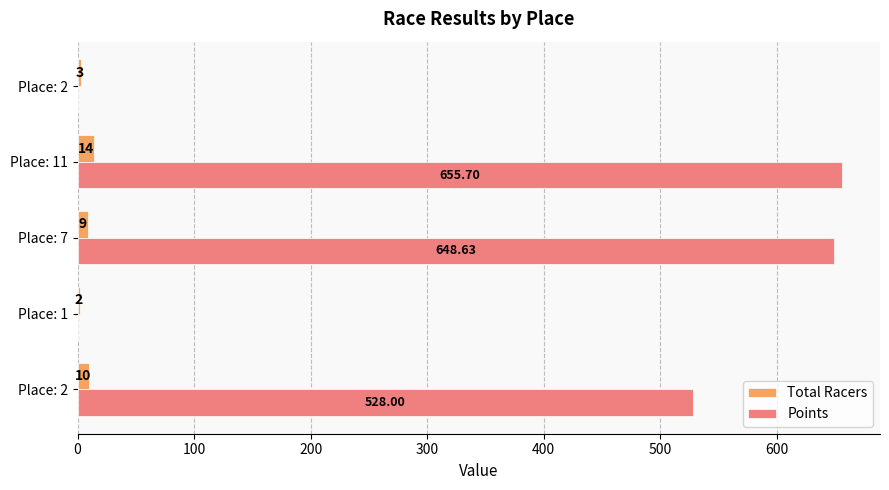

Rank the series by their average value, from lowest to highest.

Total Racers, Points